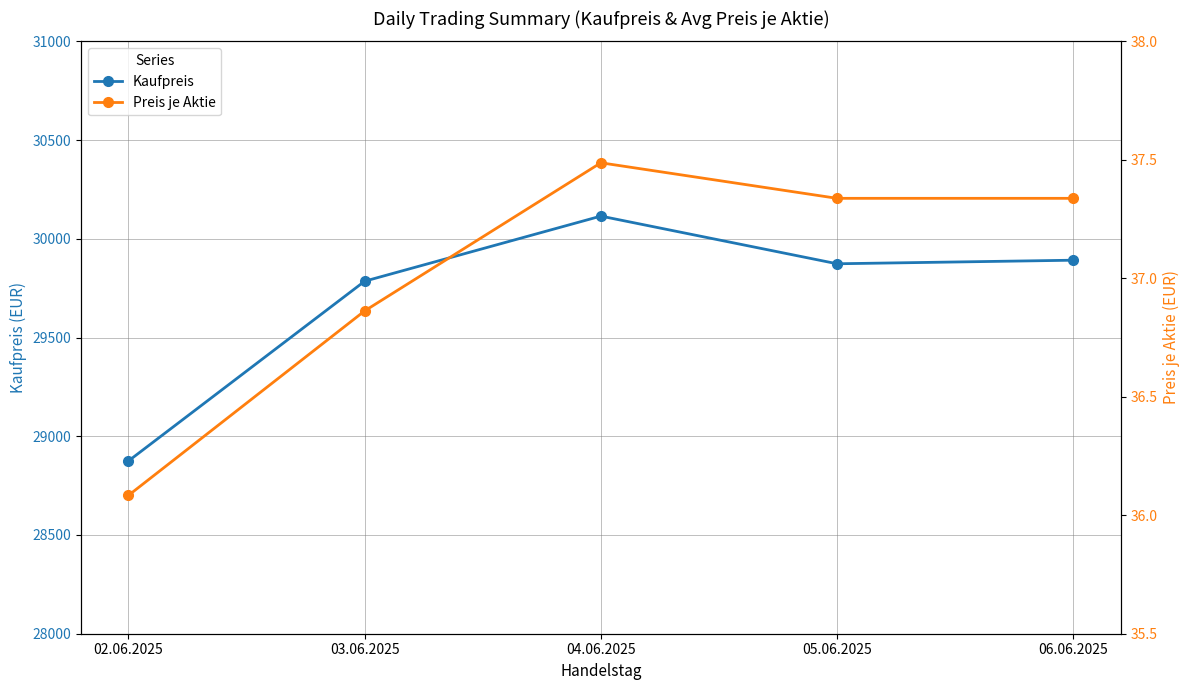

Is this an area chart (filled region under the line)?

No